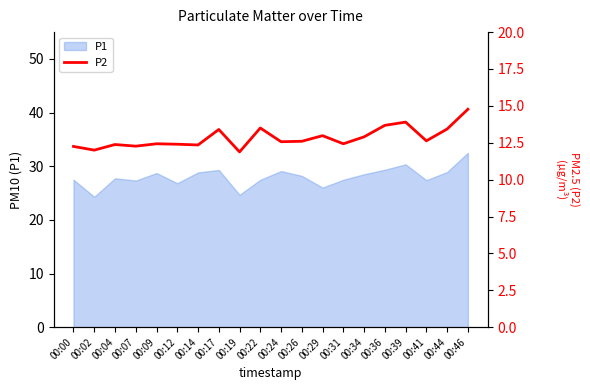

List the labels in order of value, largest first.

00:46, 00:39, 00:36, 00:22, 00:44, 00:17, 00:29, 00:34, 00:41, 00:26, 00:24, 00:09, 00:31, 00:12, 00:04, 00:14, 00:07, 00:00, 00:02, 00:19